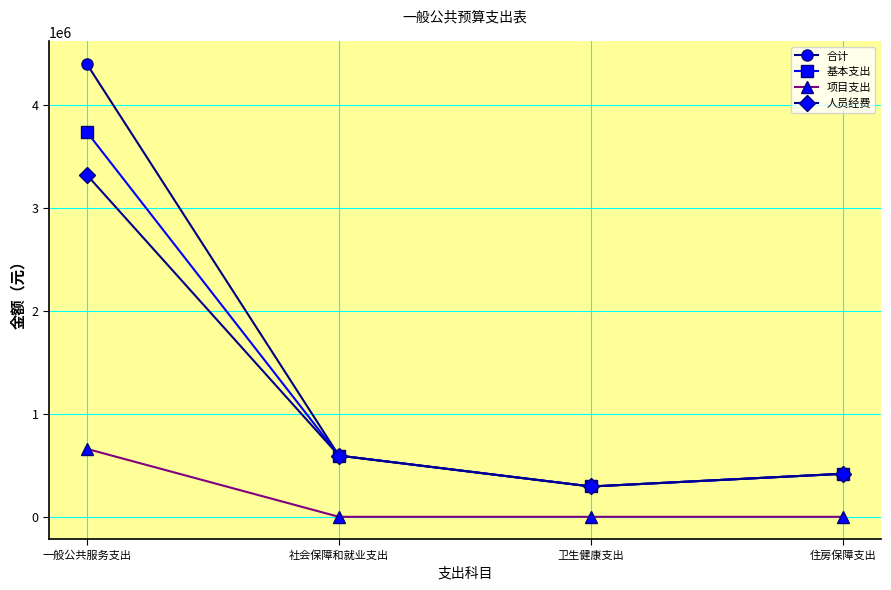

Is this an area chart (filled region under the line)?

No